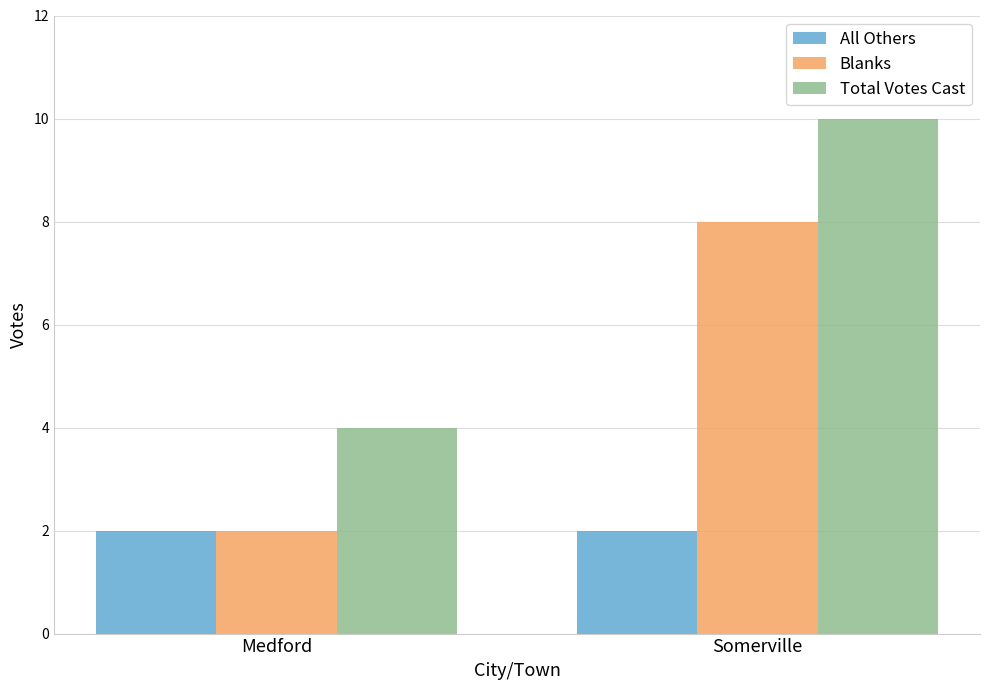

What is the approximate value of Blanks at Medford?

2